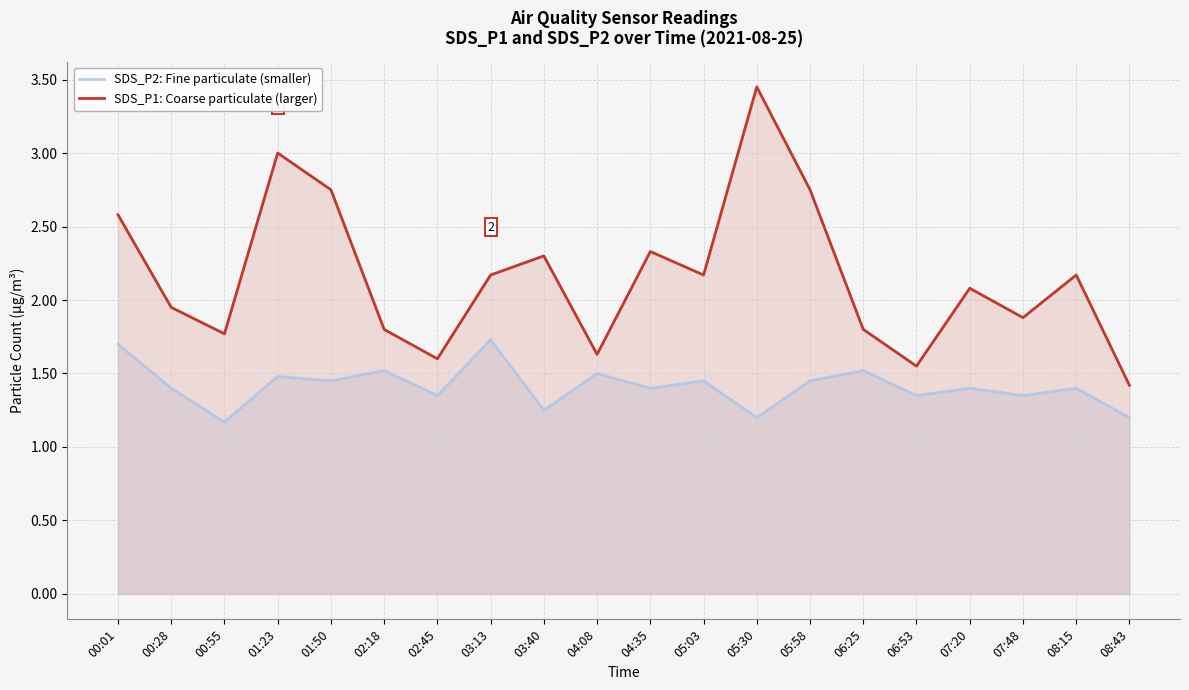

Is the value of SDS_P1: Coarse particulate (larger) at 01:50 greater than the value of SDS_P2: Fine particulate (smaller) at 02:18?

Yes